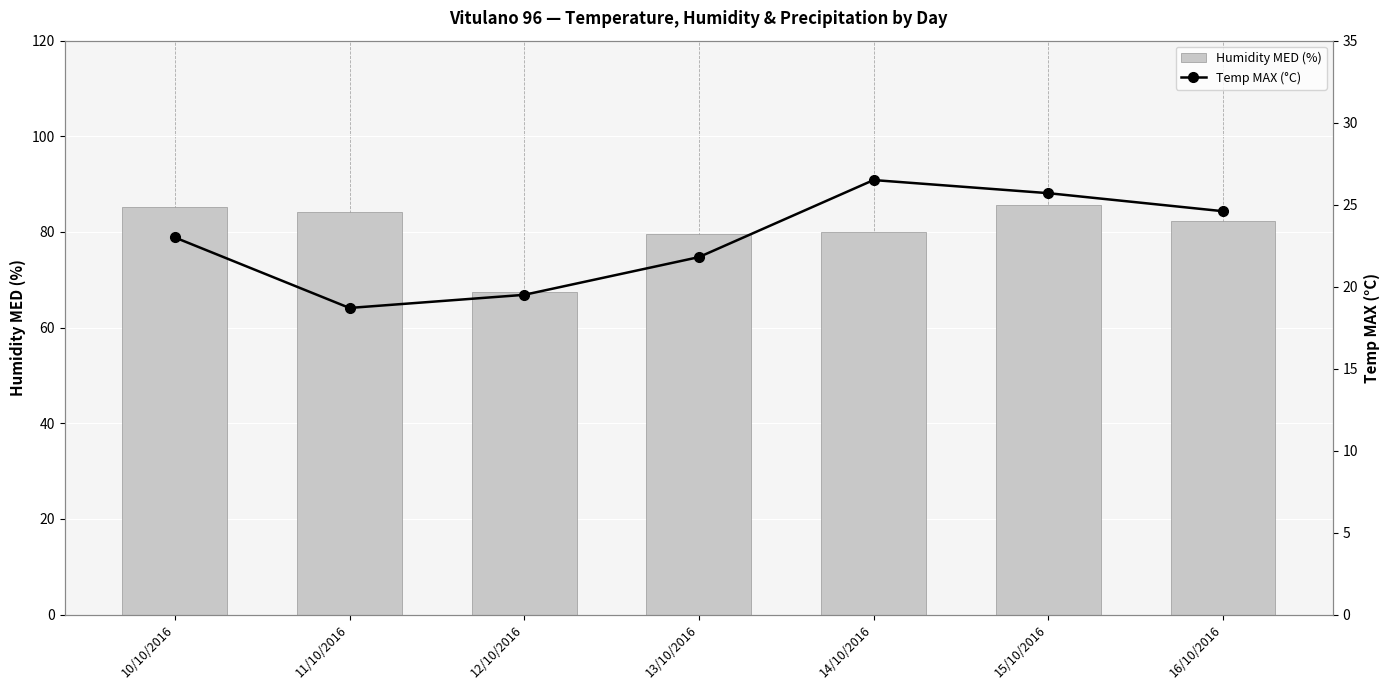

What is the average value of the Temp MAX (°C) series?

22.8